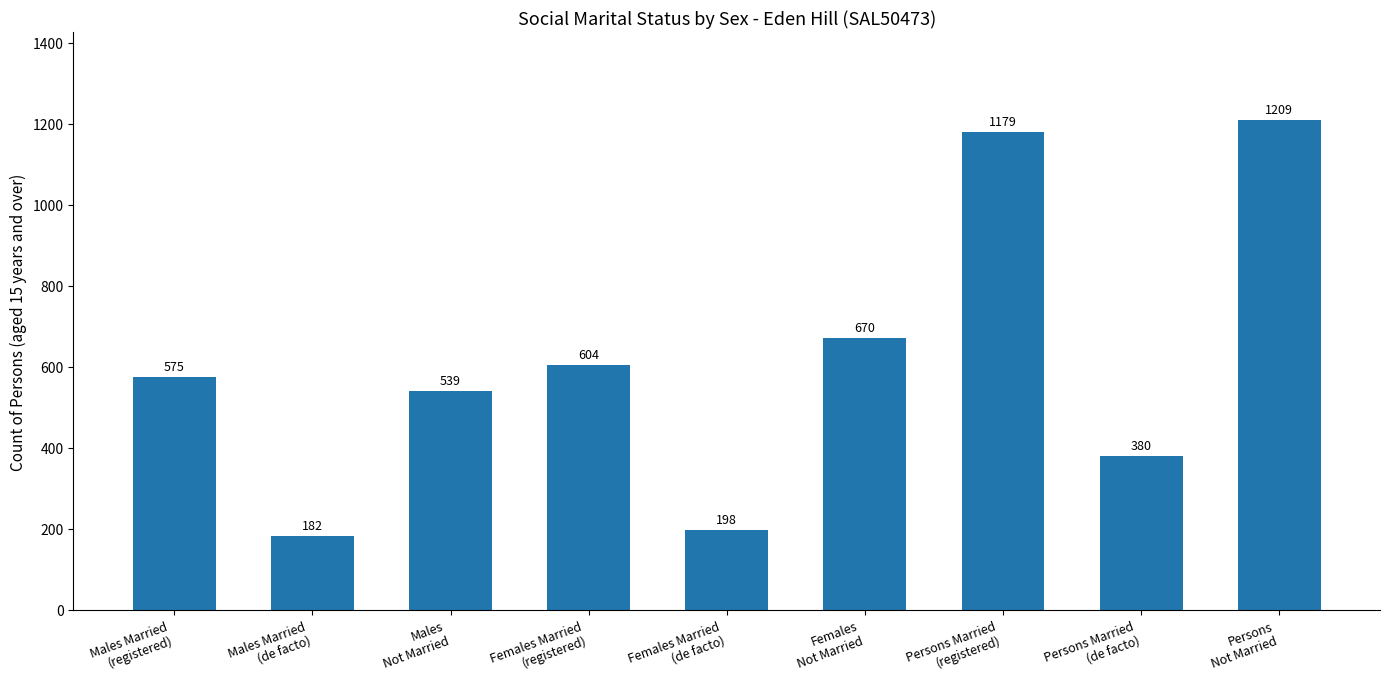

Is it true that the value at Females
Not Married is 670?

True